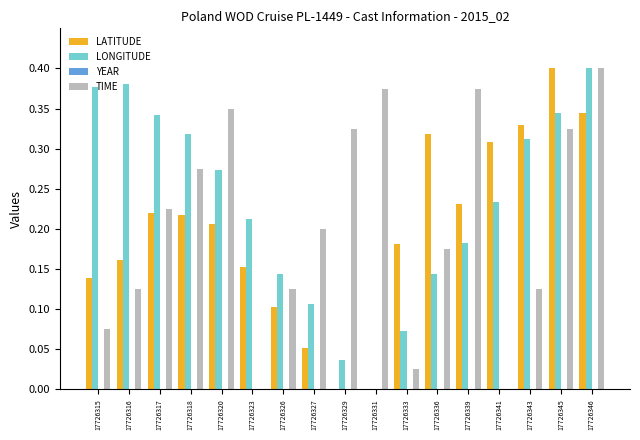

How many groups of bars are there?

17